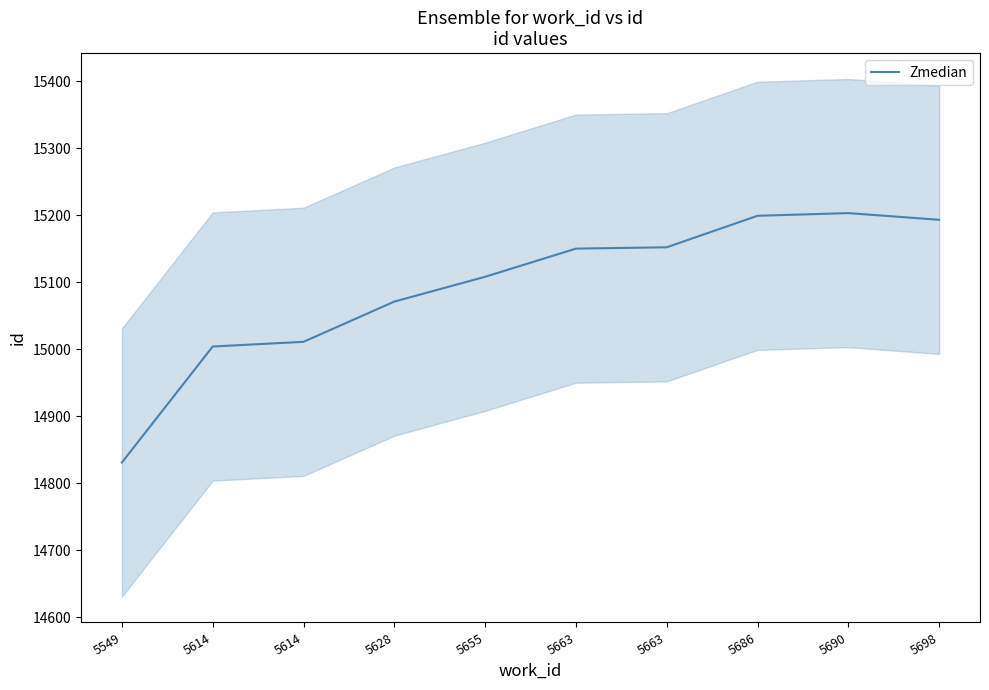

The value at 5628 is 22392. True or false?

False